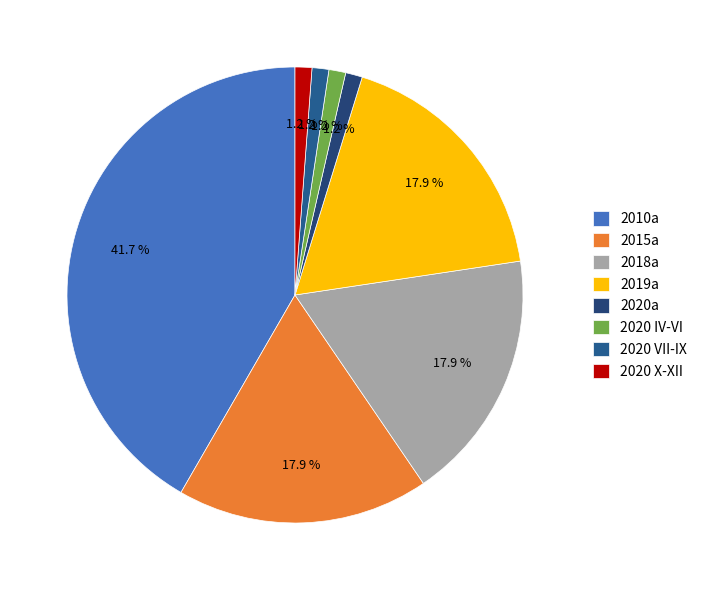

The 2020 X-XII slice represents 14% of the pie. True or false?

False